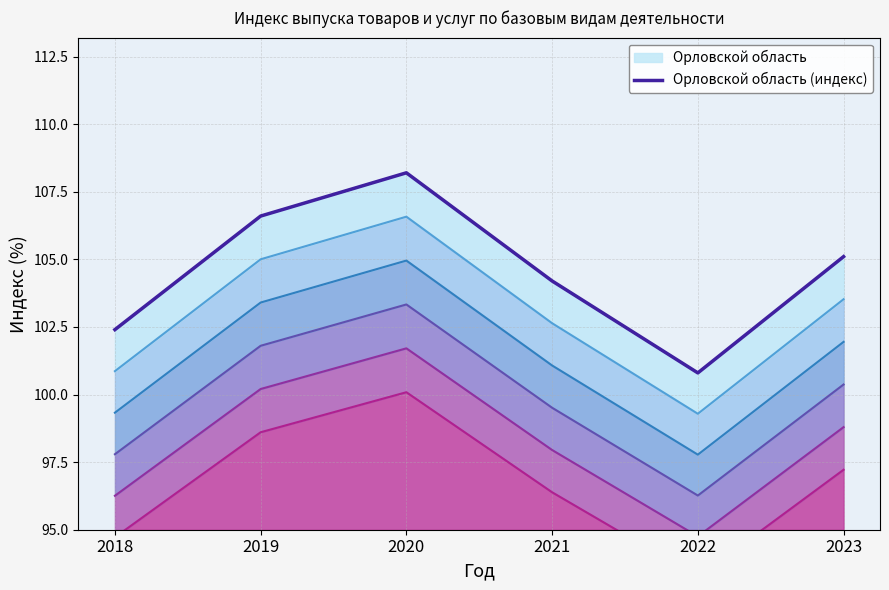

How many values are below 105?

3